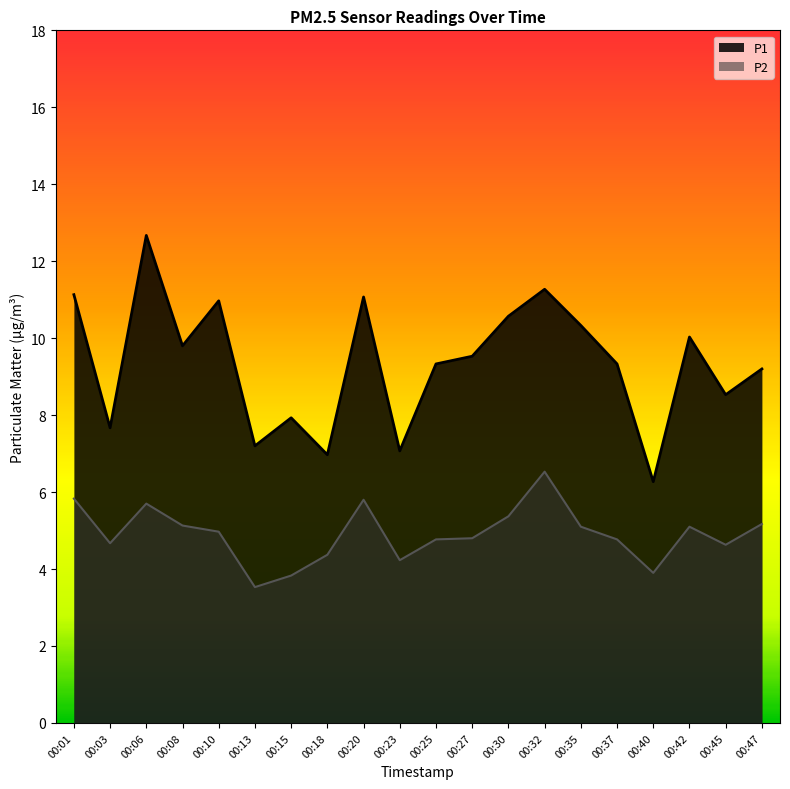

What are all the series names shown in the legend?

P1, P2